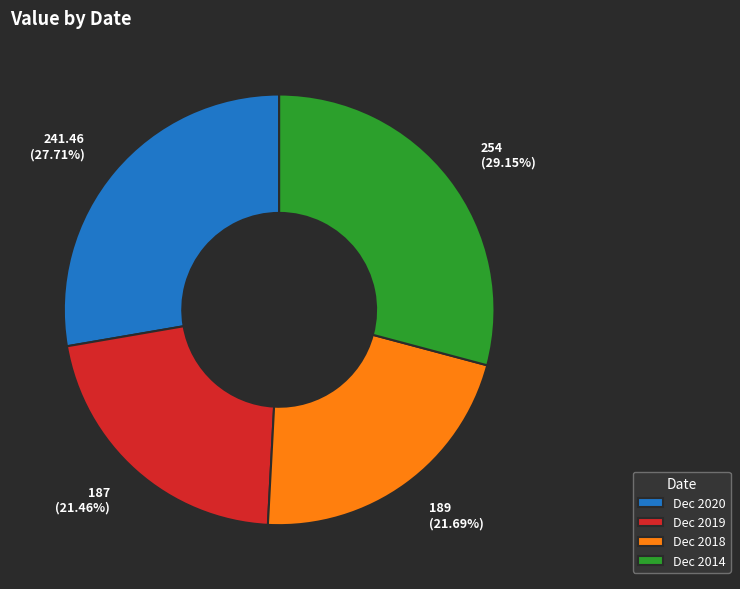

To the nearest percent, what percentage of the pie is Dec 2018?

22%